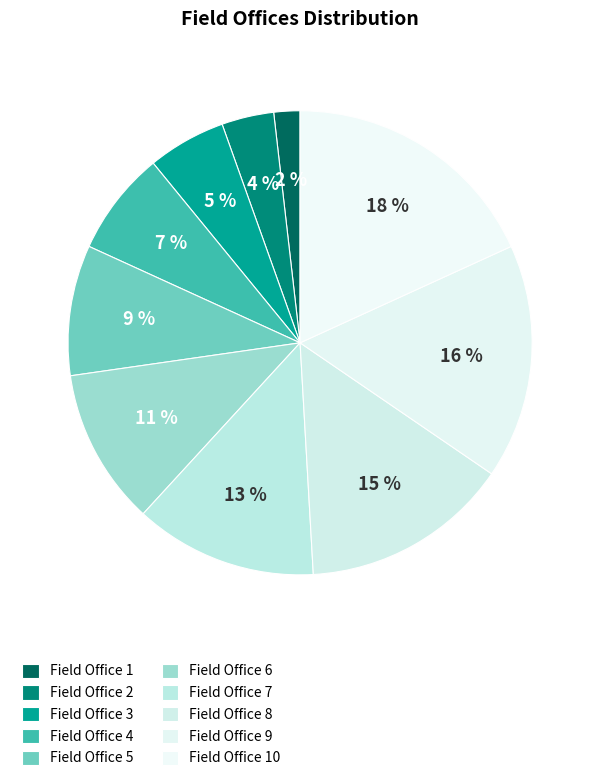

To the nearest percent, what portion does Field Office 10 represent?

18%